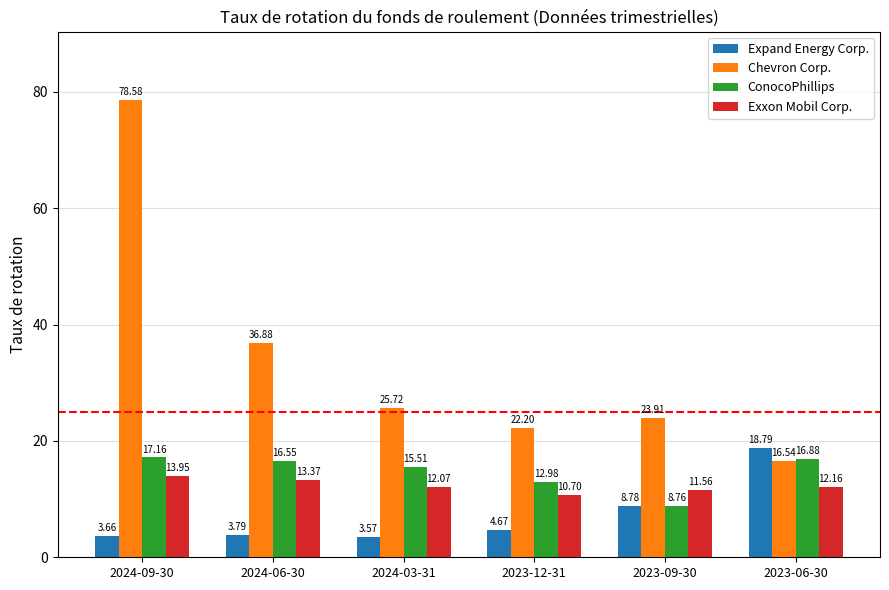

At which category does the chart reach its minimum across all series?

2024-03-31